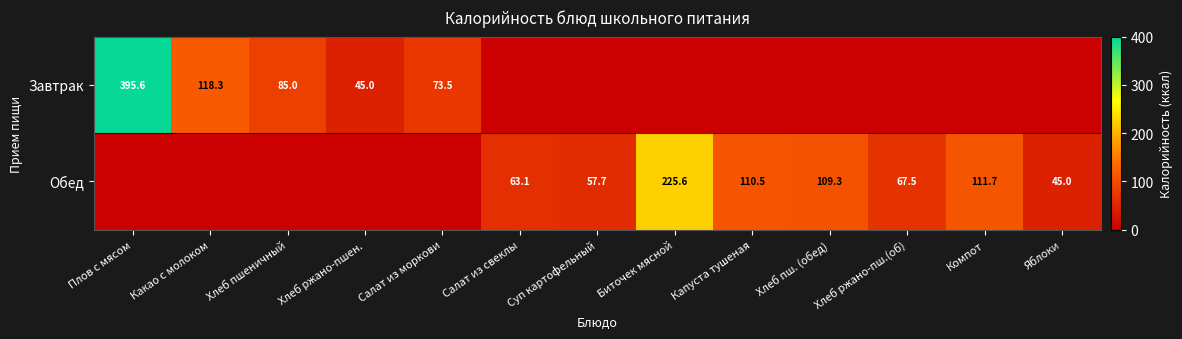

True or false: Обед has a value of 76.0 at Суп картофельный.

False